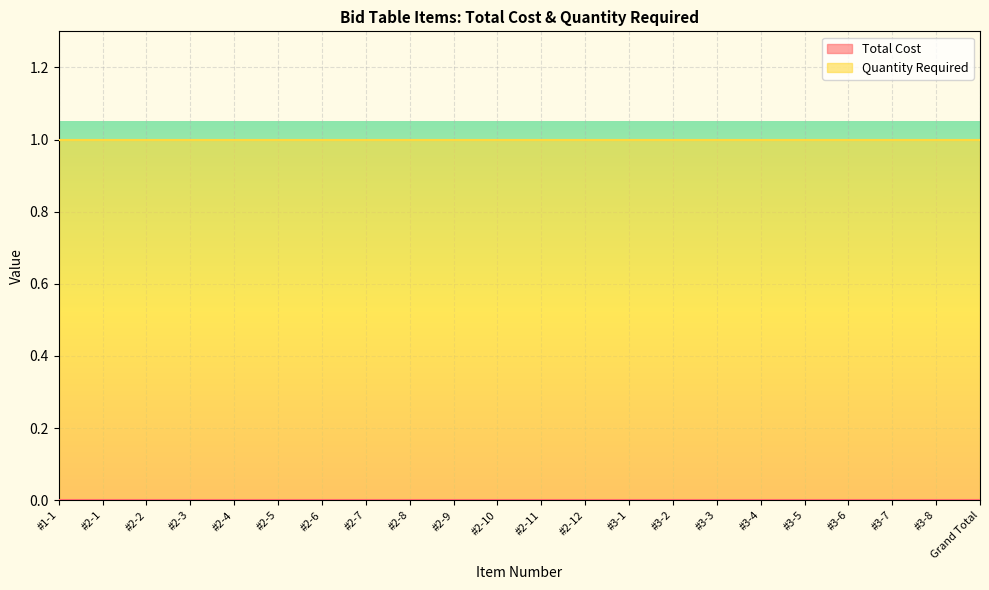

What are all the series names shown in the legend?

Total Cost, Quantity Required